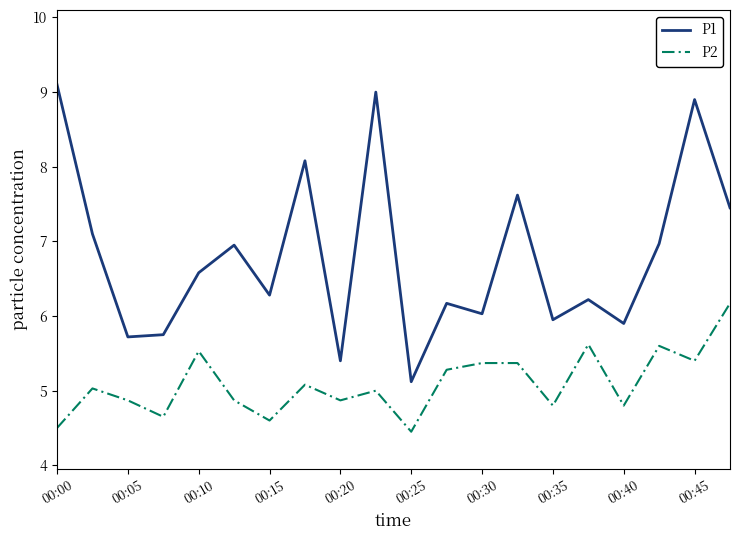

List the series in order of their overall mean, highest first.

P1, P2